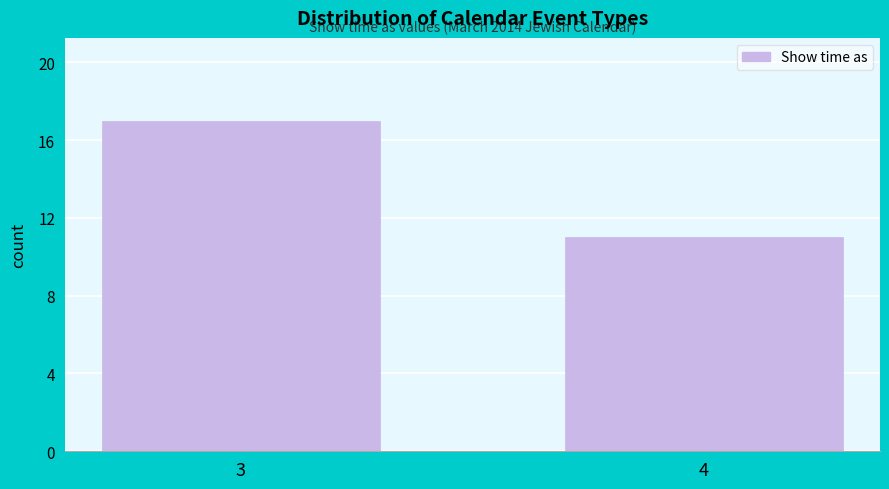

Reading right to left, extract all data points from this chart.

4=11	3=17